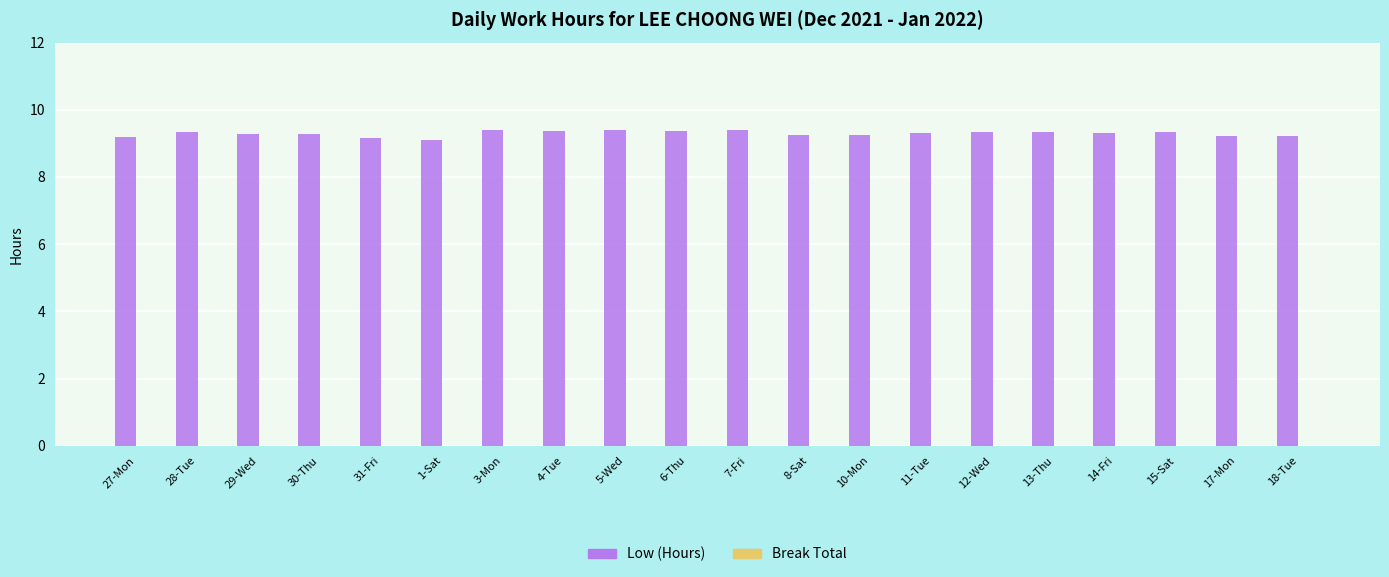

Is it true that the value at 1-Sat is 14.2?

False